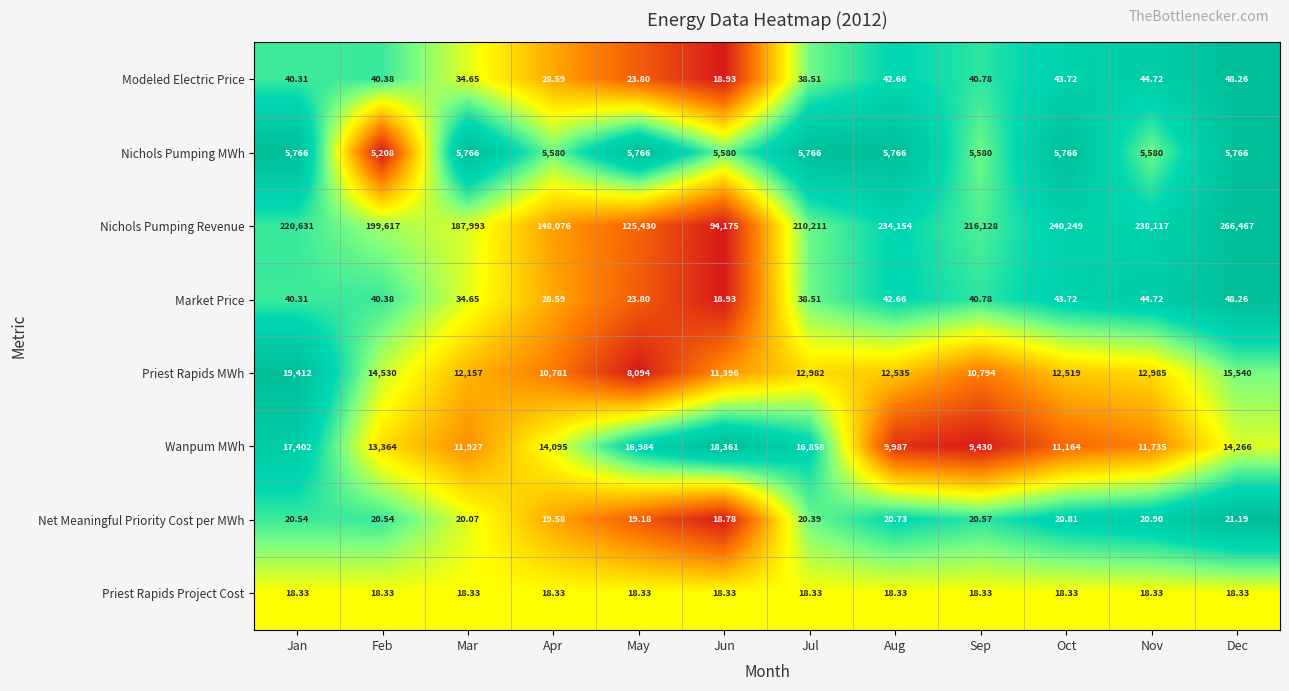

Which series has the largest total across all categories?

Nichols Pumping Revenue